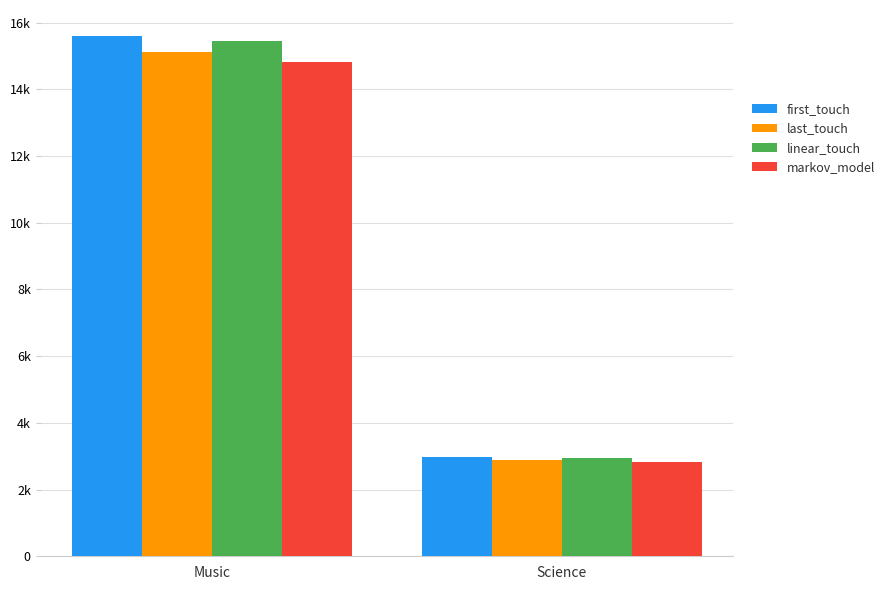

Rank the categories by last_touch value from lowest to highest.

Science, Music